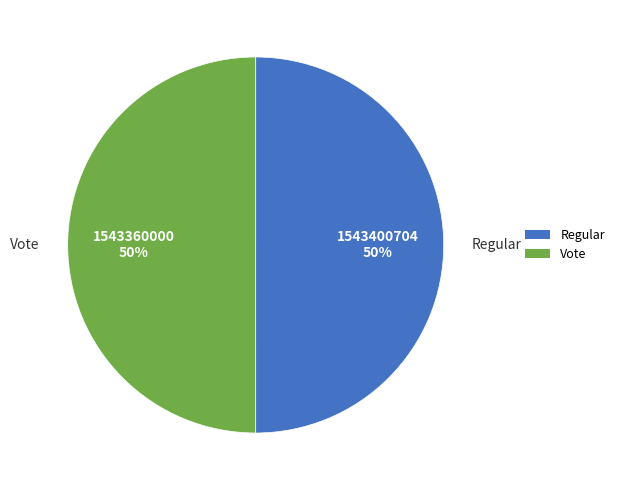

To the nearest percent, what is the combined percentage of Vote and Regular?

100%